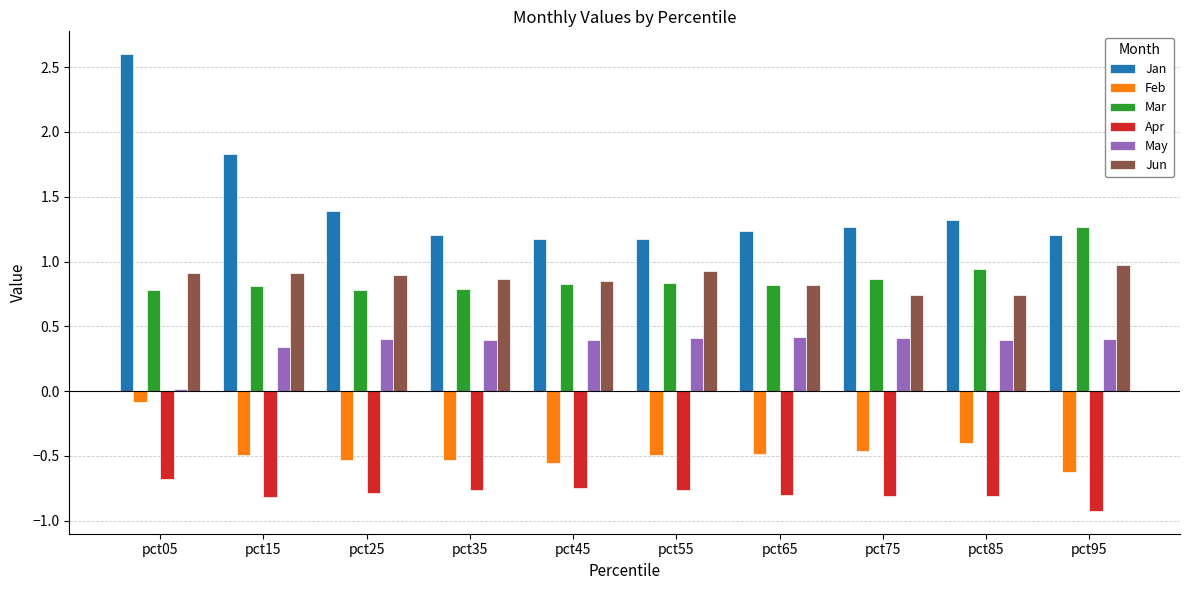

What is the maximum value for Jan?

2.6